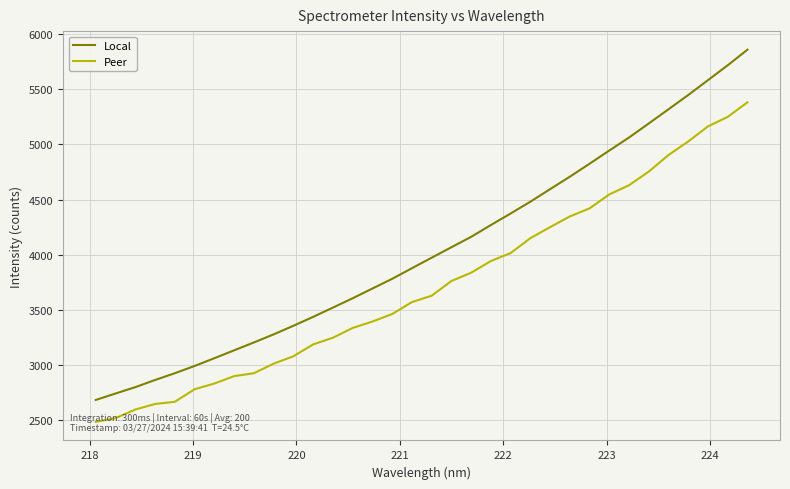

List the series in order of their peak value, highest first.

Local, Peer